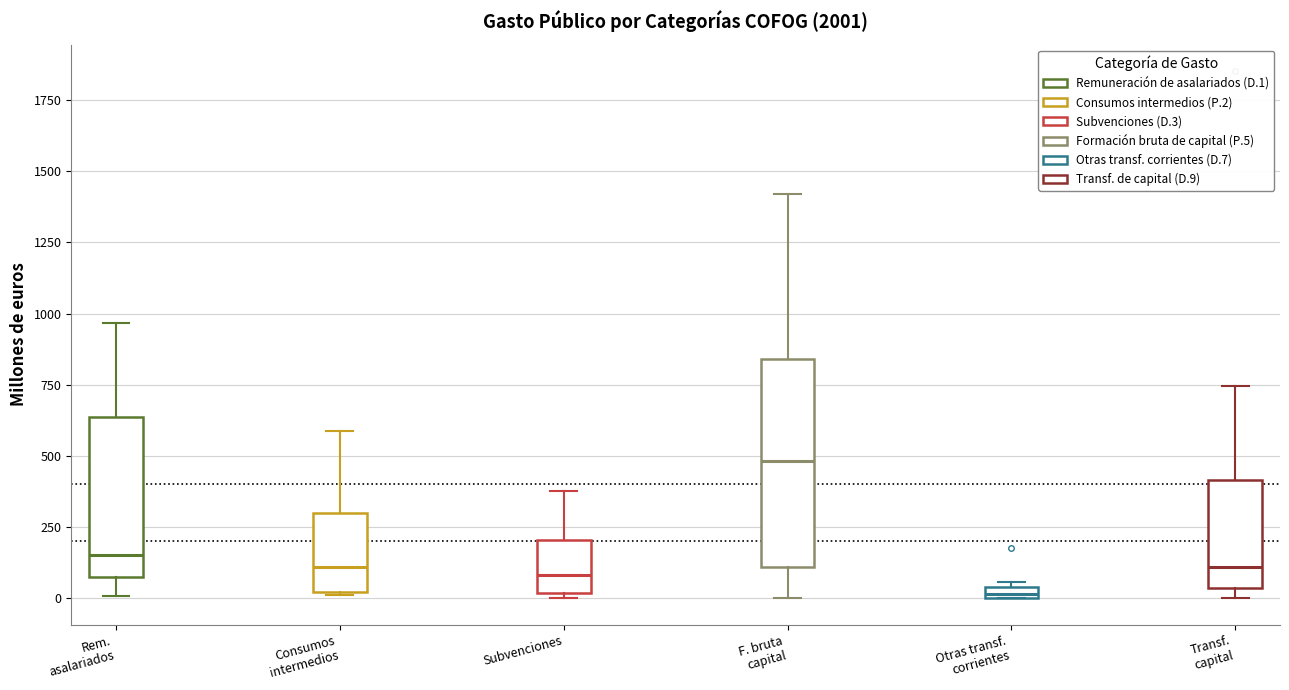

Which box is the tallest, from its lower edge to its upper edge?

F. bruta capital